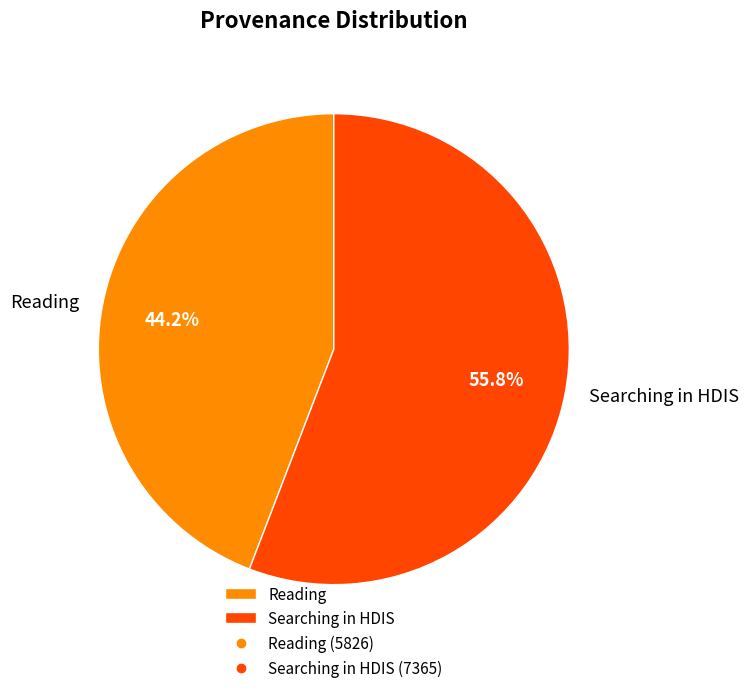

Approximately how many times larger is the value at Reading compared to Searching in HDIS?

0.8